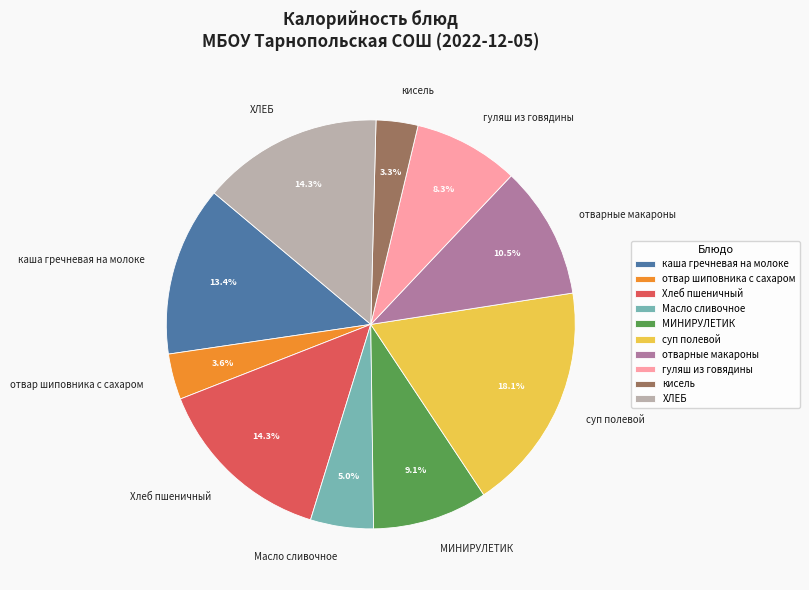

Is there a majority slice in this chart?

No